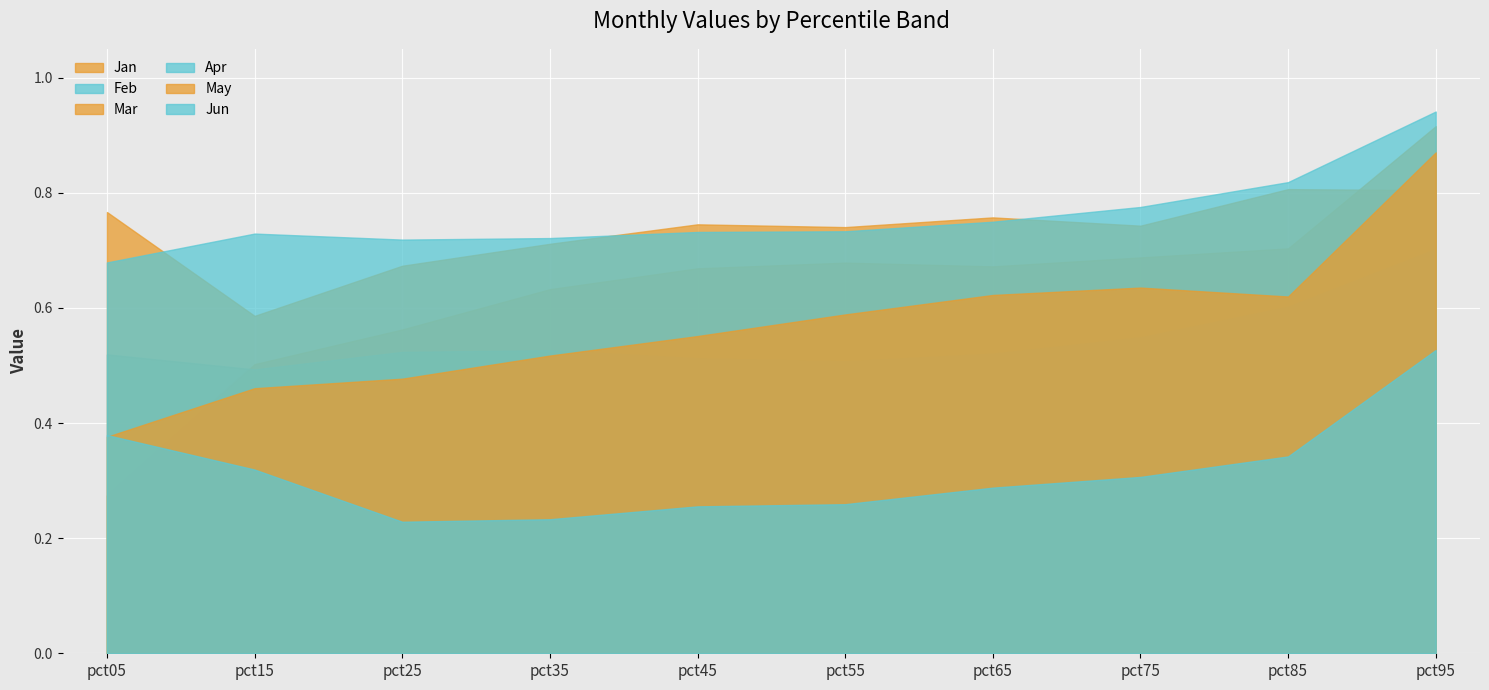

Which series has the largest total across all categories?

Apr